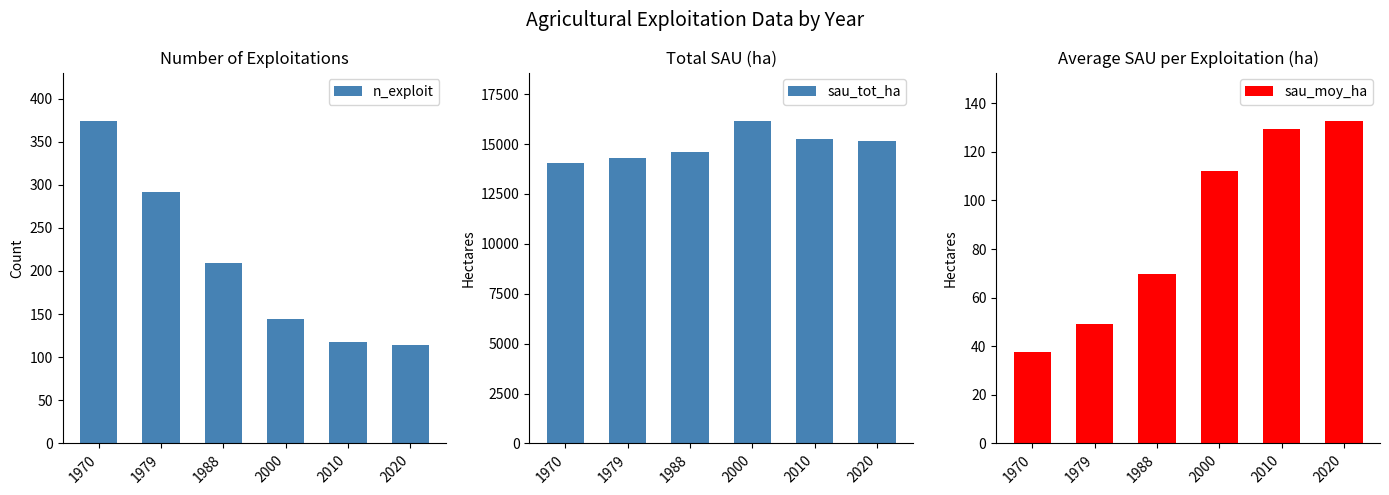

Reading left to right, extract all data points from this chart.

n_exploit: 1970=374.0	1979=292.0	1988=209.0	2000=144.0	2010=118.0	2020=114.0
sau_tot_ha: 1970=14030.6	1979=14307.0	1988=14615.4	2000=16159.2	2010=15251.4	2020=15133.1
sau_moy_ha: 1970=37.5	1979=49.0	1988=69.9	2000=112.2	2010=129.2	2020=132.8